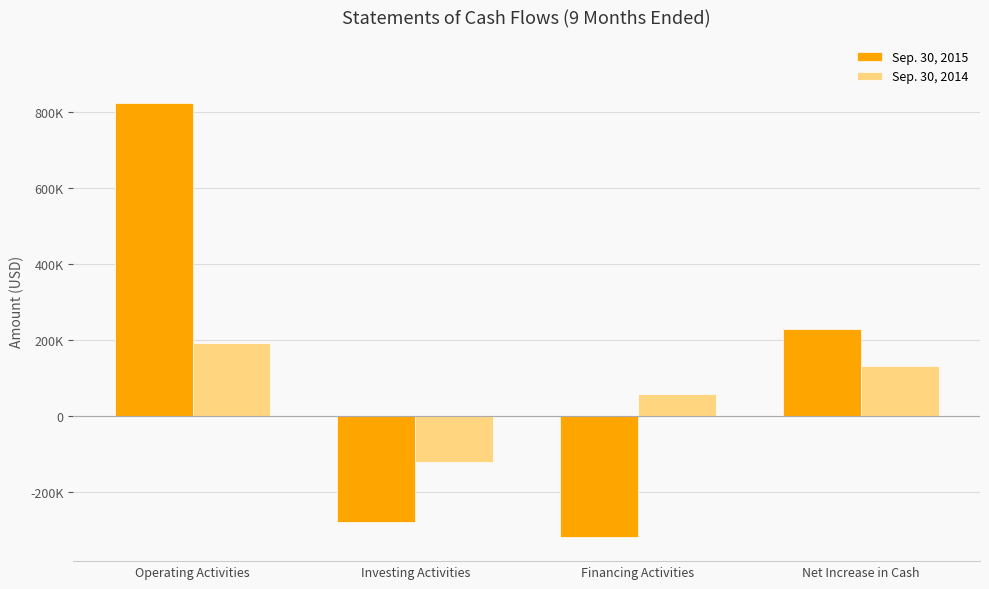

Where does the Sep. 30, 2015 series first go above 229439?

Operating Activities